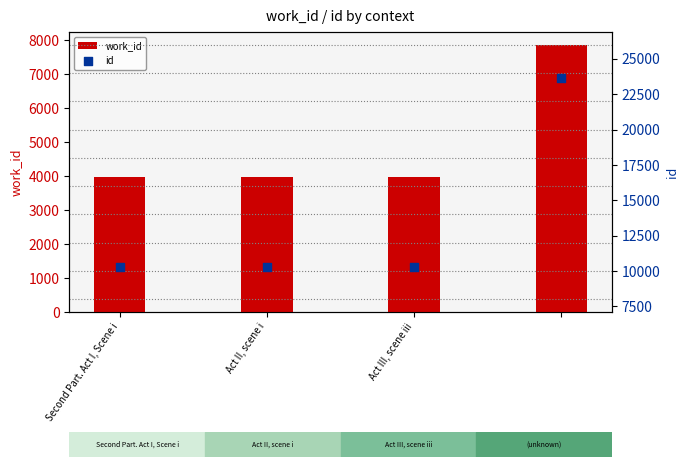

At which category is the sum across all series the highest?

3